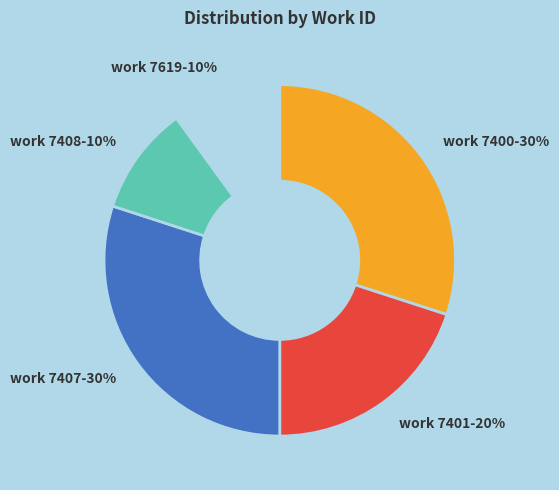

How many slices are in this pie chart?

5